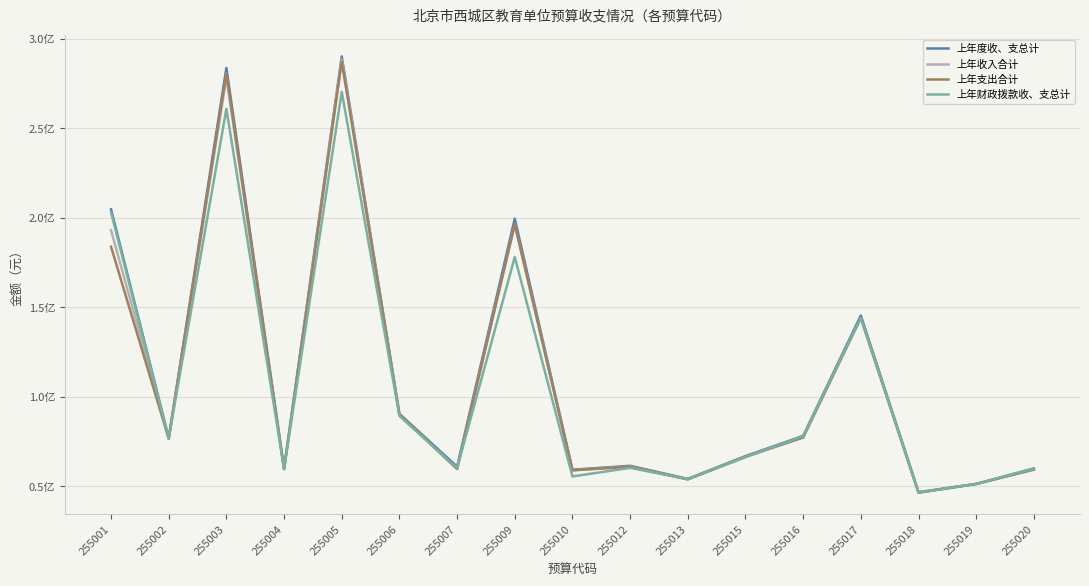

Does the chart have visible grid lines?

Yes